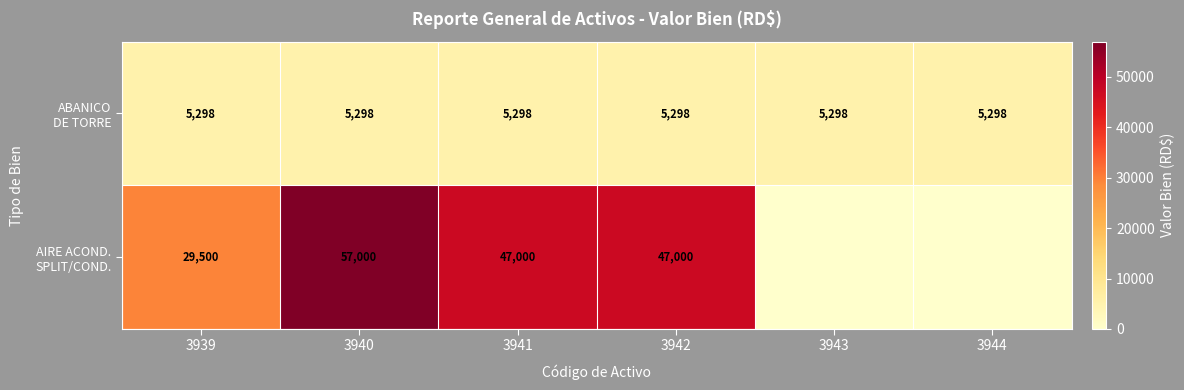

What is the total value across all series at 3940?

62298